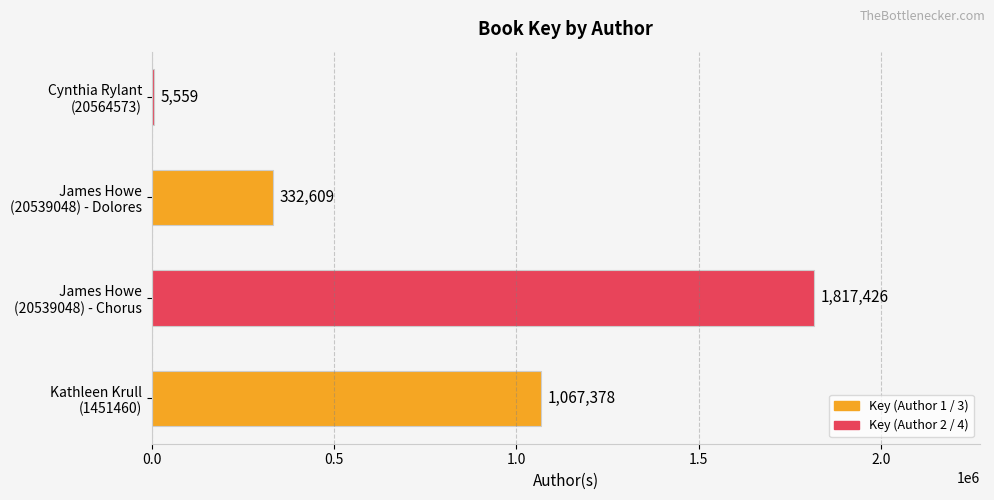

How many values are between 332609 and 1817426?

3